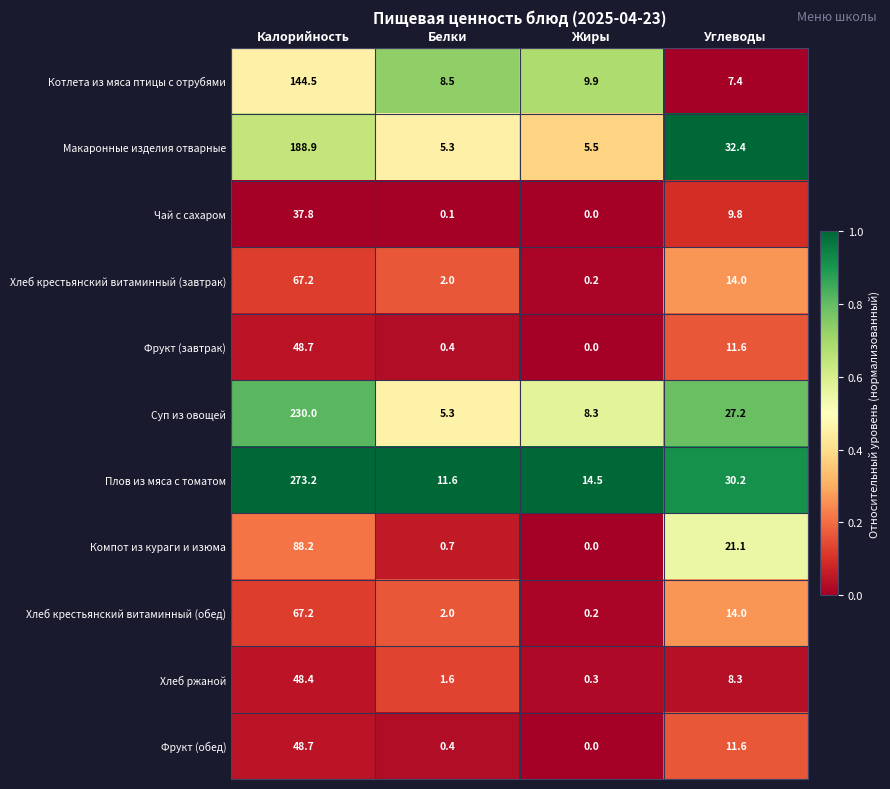

Rank the categories by Хлеб крестьянский витаминный (обед) value from highest to lowest.

Калорийность, Углеводы, Белки, Жиры